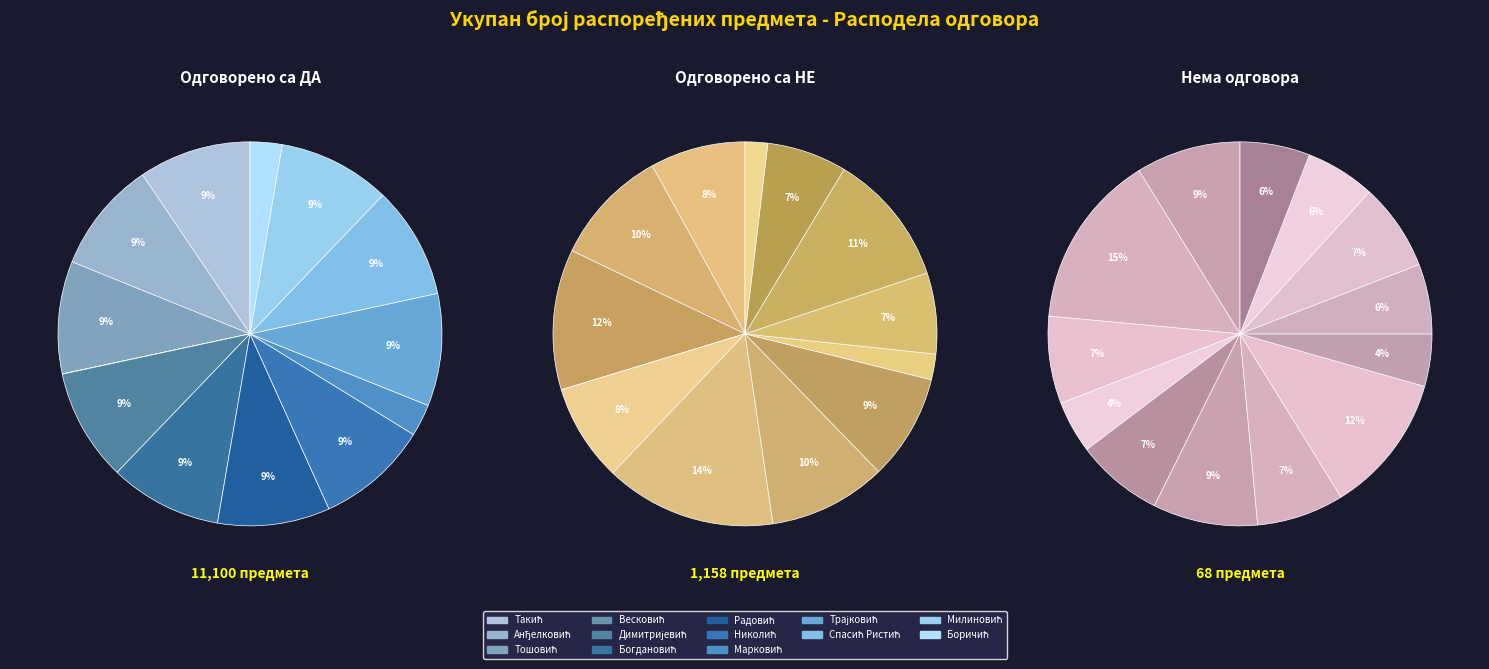

Count the number of slices in the pie.

13